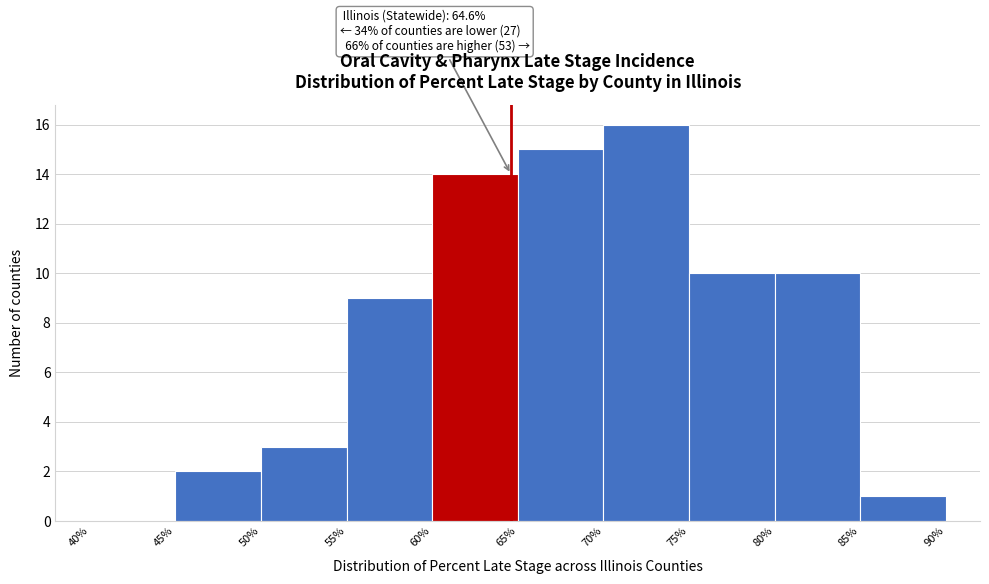

Which range on the x-axis has the tallest bar?

70% to 75%